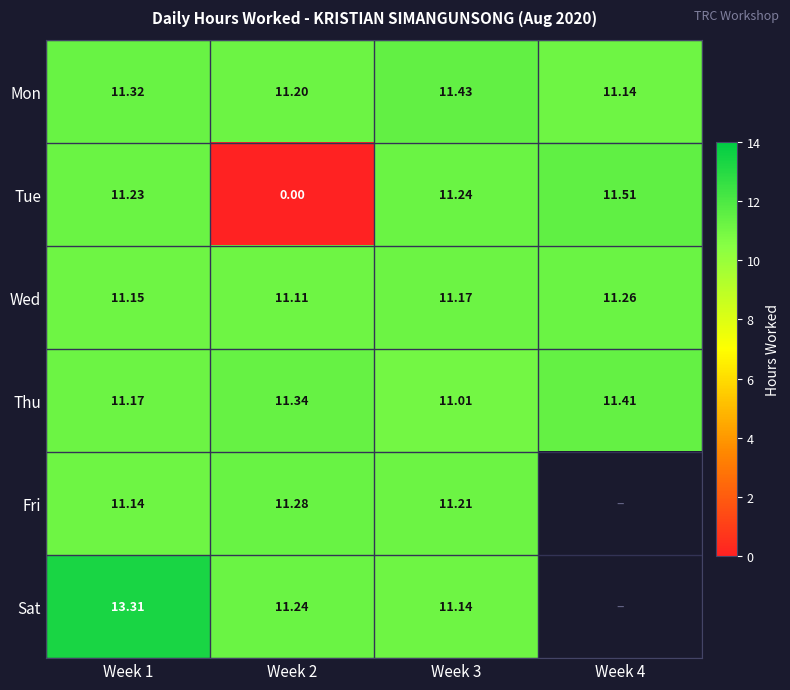

What is the sum of the Tue values at Week 3 and Week 1?

22.5